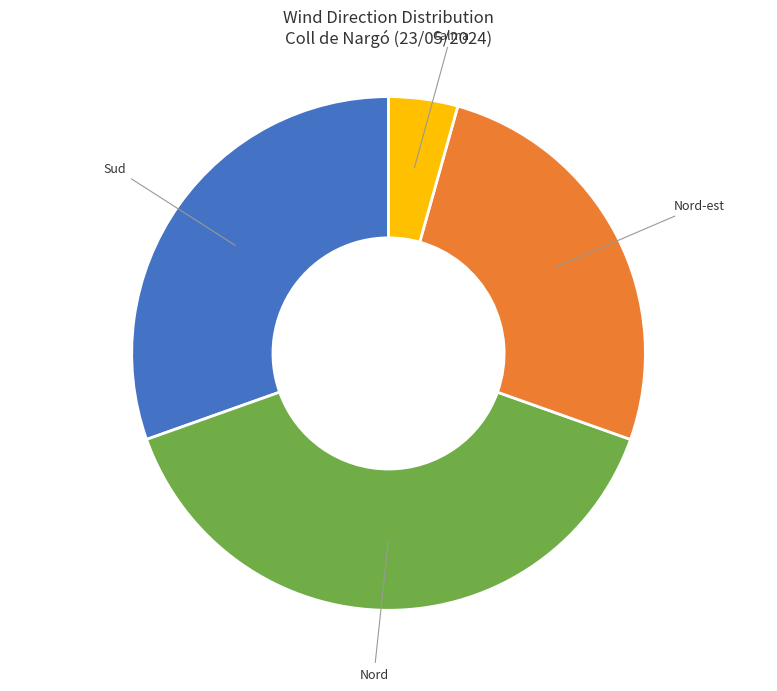

Do Nord and Calma together represent more than half of the pie?

No